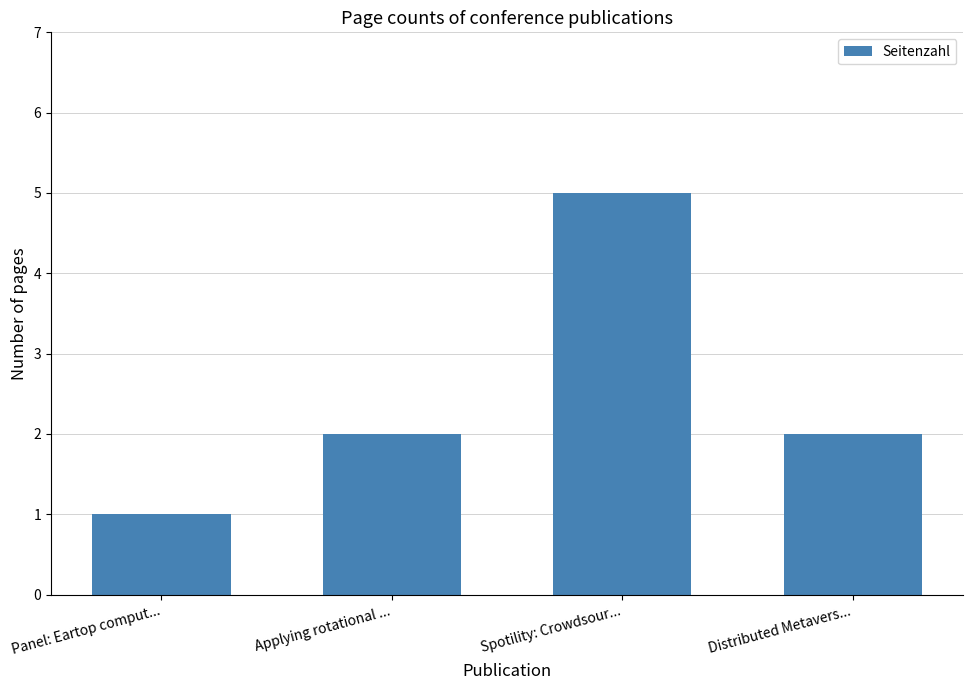

What is the difference between the values at Panel: Eartop comput... and Applying rotational ...?

1